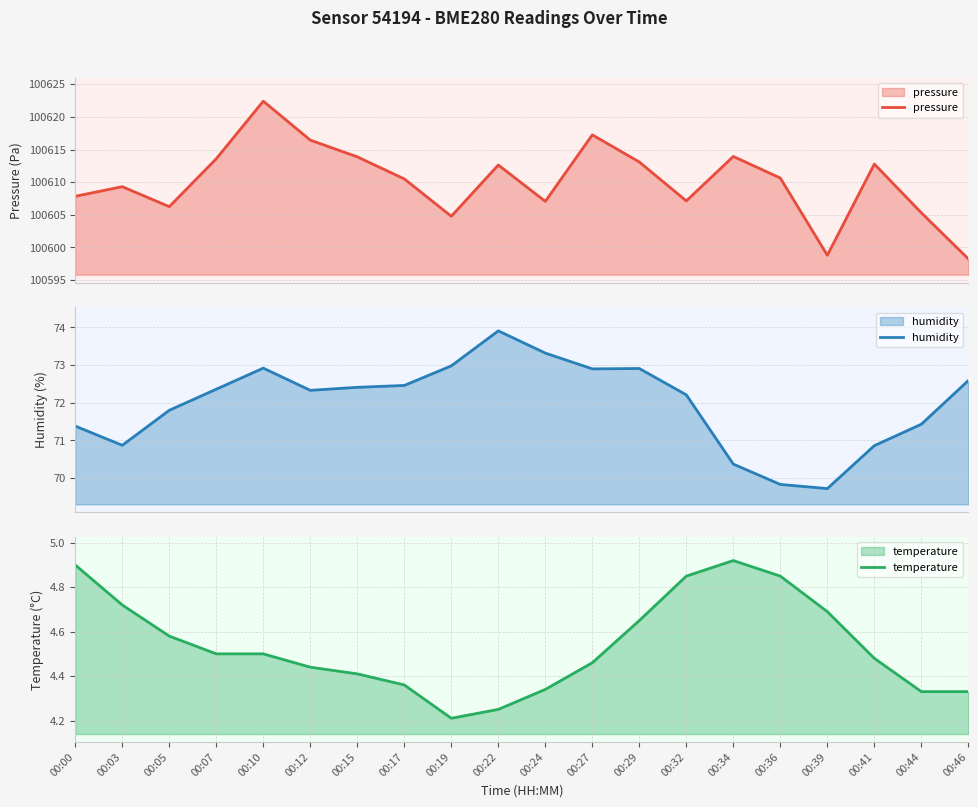

What is the value of the pressure point at the 5th from the left?

100622.4